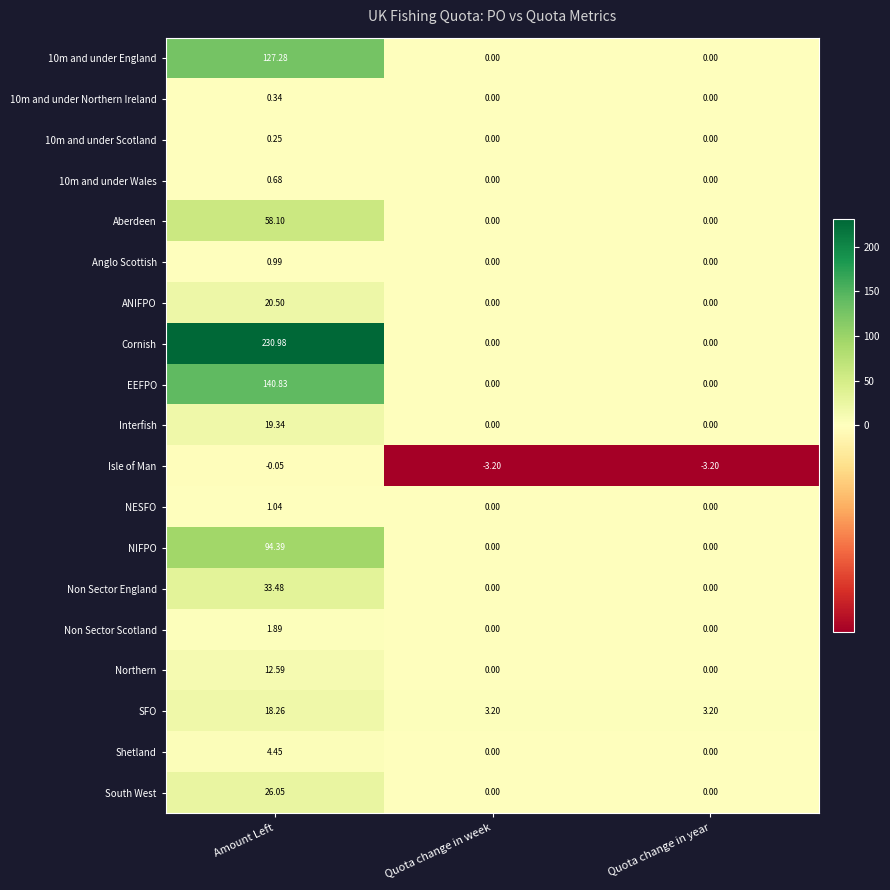

At which category is the sum across all series the highest?

Amount Left